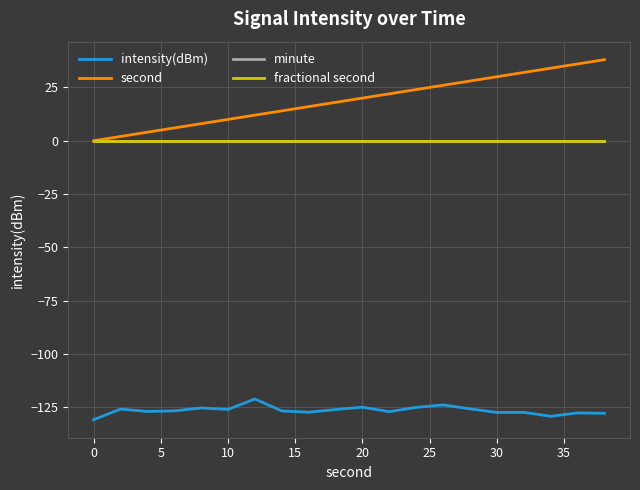

Is this an area chart (filled region under the line)?

No